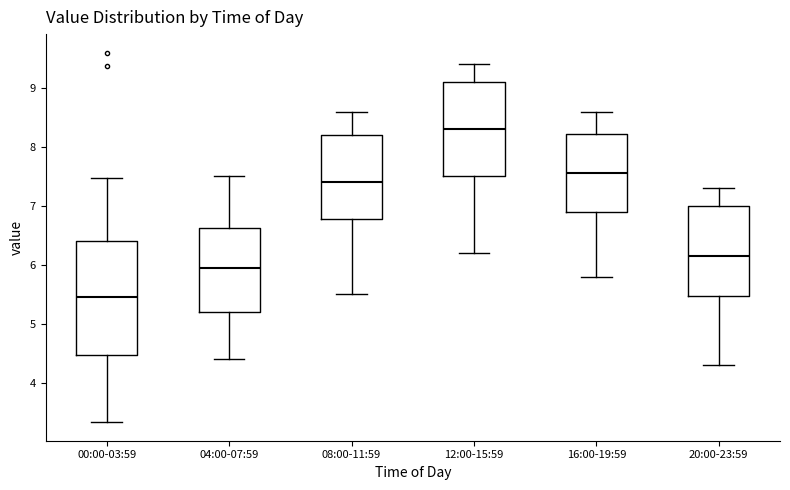

Reading left to right, read every box against the y-axis: the position of its median line, the range the box covers, and the ends of its whiskers. The values are not printed on the chart, so give them approximately, as read against the axis.

00:00-03:59: median 5.5, box 4.5 to 6.4, whiskers 3.3 to 7.5
04:00-07:59: median 6.0, box 5.2 to 6.6, whiskers 4.4 to 7.5
08:00-11:59: median 7.4, box 6.8 to 8.2, whiskers 5.5 to 8.6
12:00-15:59: median 8.3, box 7.5 to 9.1, whiskers 6.2 to 9.4
16:00-19:59: median 7.6, box 6.9 to 8.2, whiskers 5.8 to 8.6
20:00-23:59: median 6.2, box 5.5 to 7.0, whiskers 4.3 to 7.3